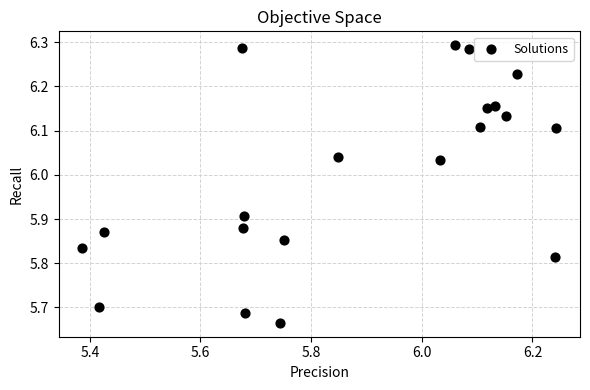

What is the range of X values (max minus min)?

0.9